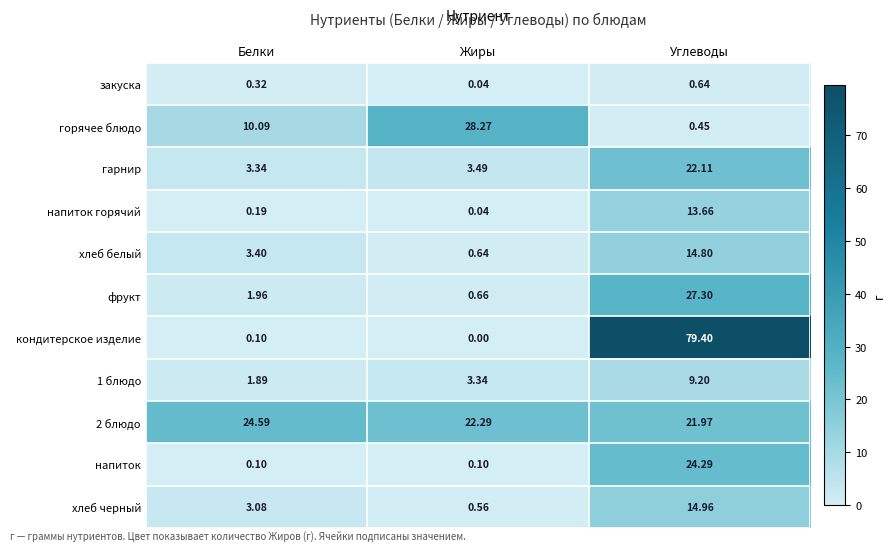

At which category is the sum across all series the highest?

Углеводы